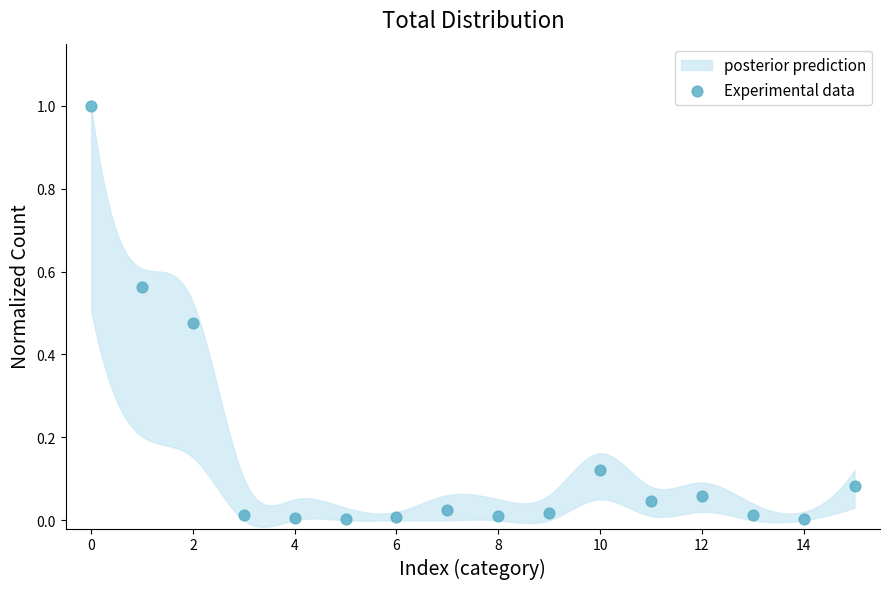

What is the range of Y values (max minus min)?

1.0